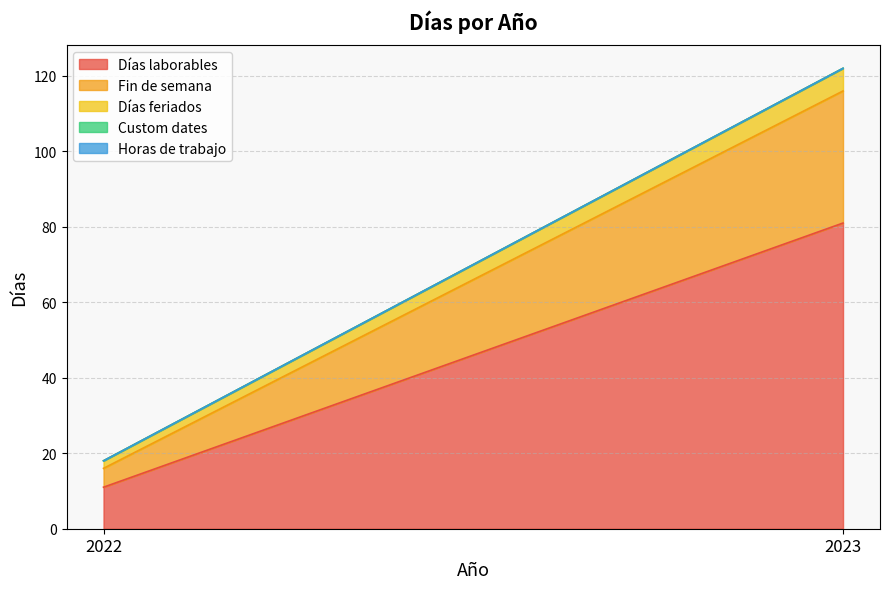

Rank the categories by Días laborables value from highest to lowest.

2023, 2022